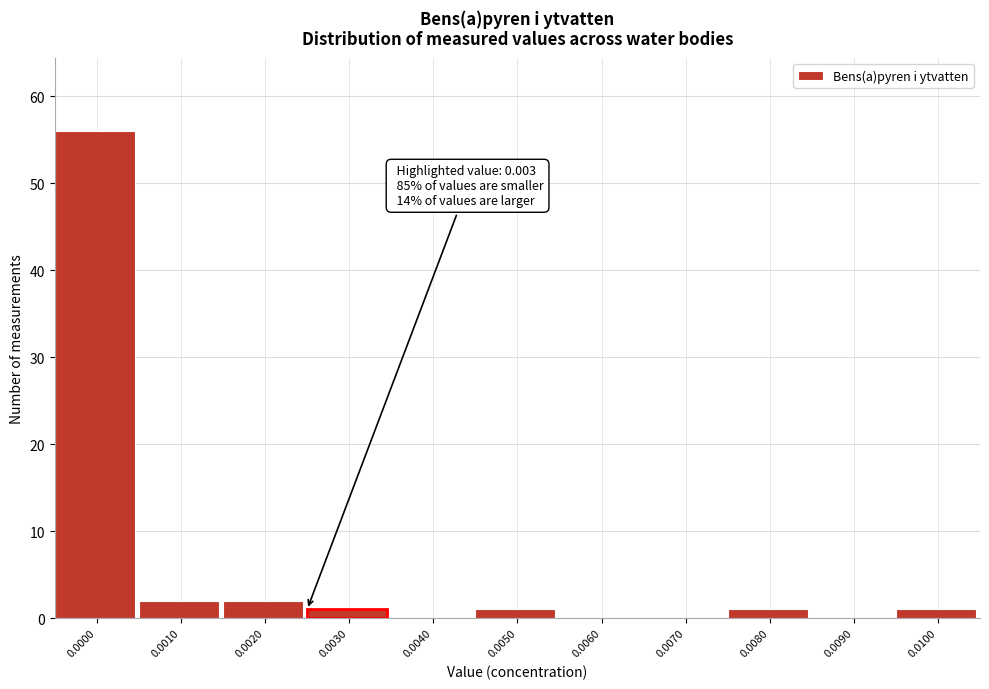

Reading left to right, transcribe all the data shown in this chart.

0.0000=56	0.0010=2	0.0020=2	0.0030=1	0.0040=0	0.0050=1	0.0060=0	0.0070=0	0.0080=1	0.0090=0	0.0100=1